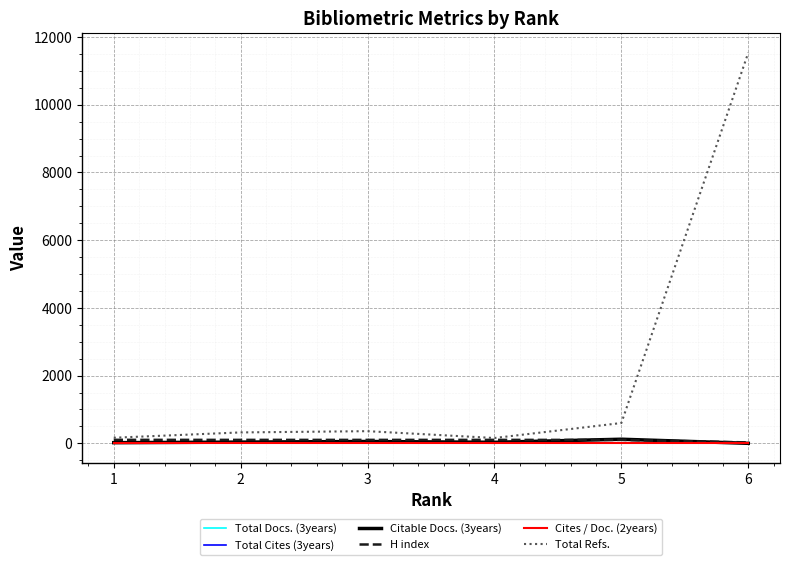

Reading left to right, transcribe all the data shown in this chart.

Total Docs. (3years): 1=0	2=0	3=0	4=0	5=0	6=0
Total Cites (3years): 1=0	2=0	3=0	4=0	5=0	6=0
Citable Docs. (3years): 1=19	2=36	3=54	4=30	5=121	6=0
H index: 1=103	2=102	3=102	4=102	5=101	6=27
Cites / Doc. (2years): 1=0	2=0	3=0	4=0	5=0	6=0
Total Refs.: 1=165	2=322	3=359	4=157	5=600	6=11538